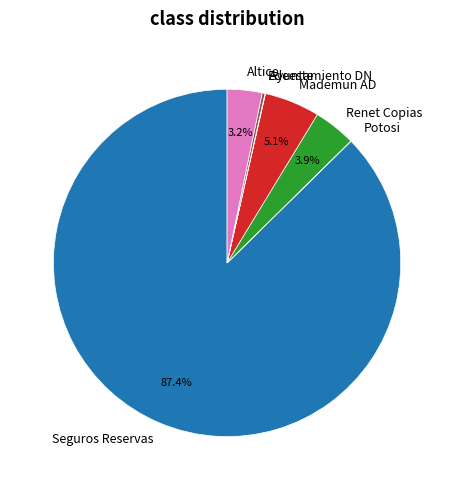

Which category has the biggest portion of the pie?

Seguros Reservas